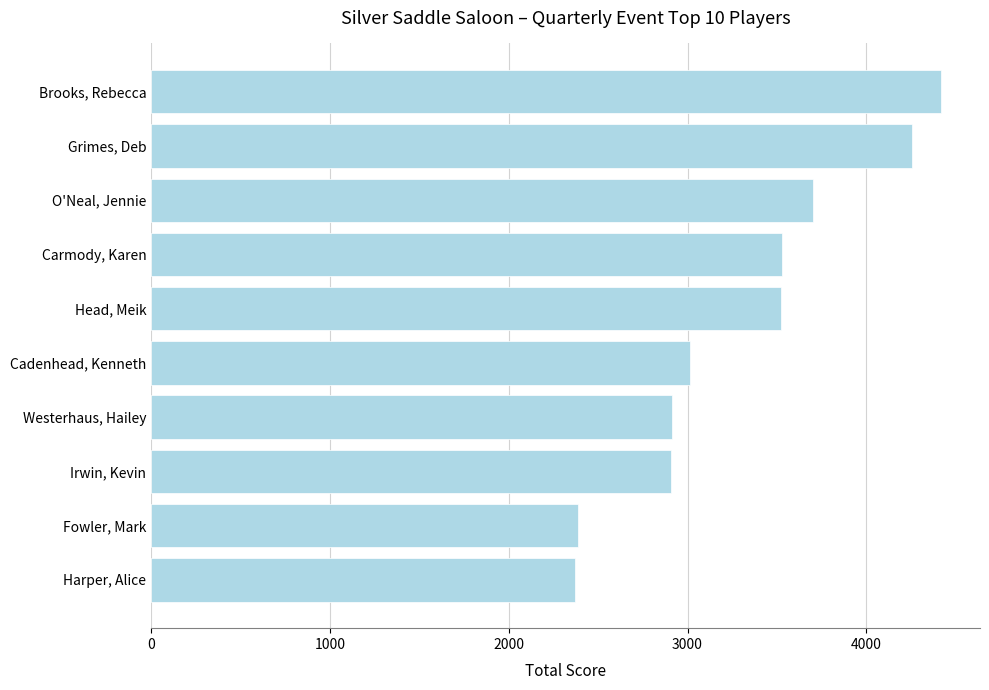

What is the difference between the maximum and minimum values?

2045